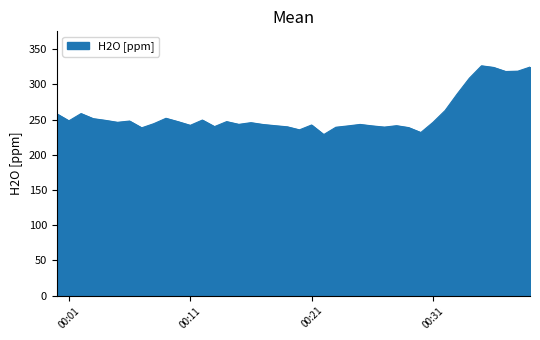

What is the difference between the maximum and minimum values?

97.6